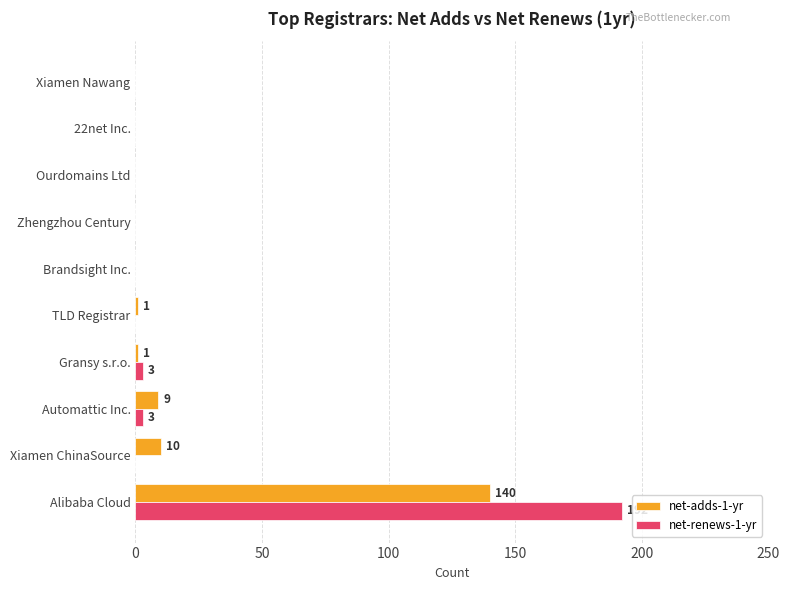

What is the total value across all series at Xiamen ChinaSource?

10